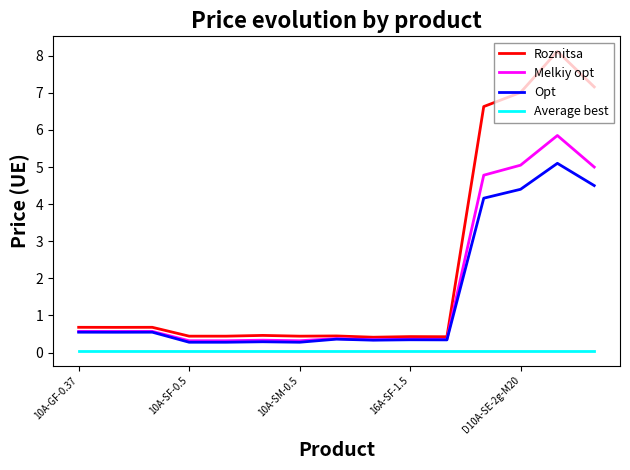

Which series has the largest range (max minus min)?

Roznitsa